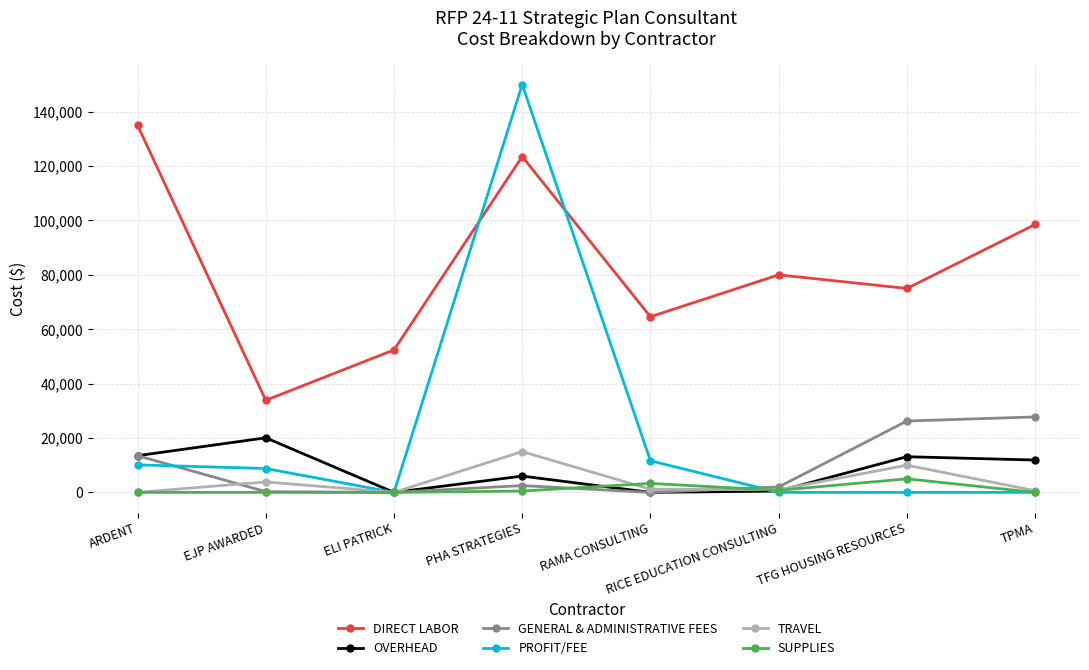

What is the average value of the PROFIT/FEE series?

22566.5